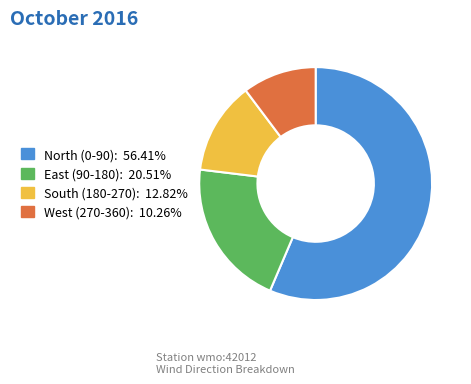

Is there a majority slice in this chart?

Yes